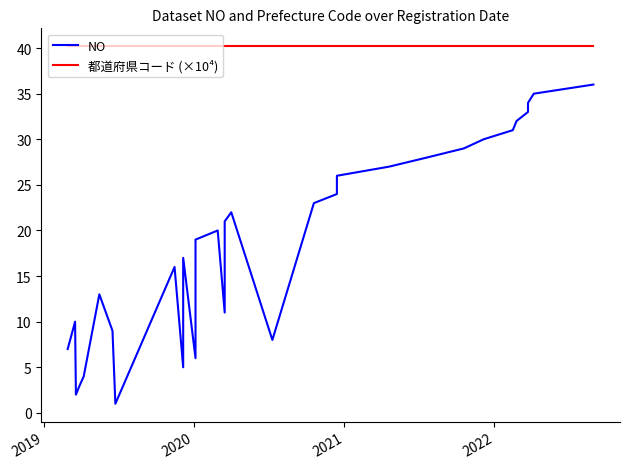

What are all the series names shown in the legend?

NO, 都道府県コード (×10⁴)